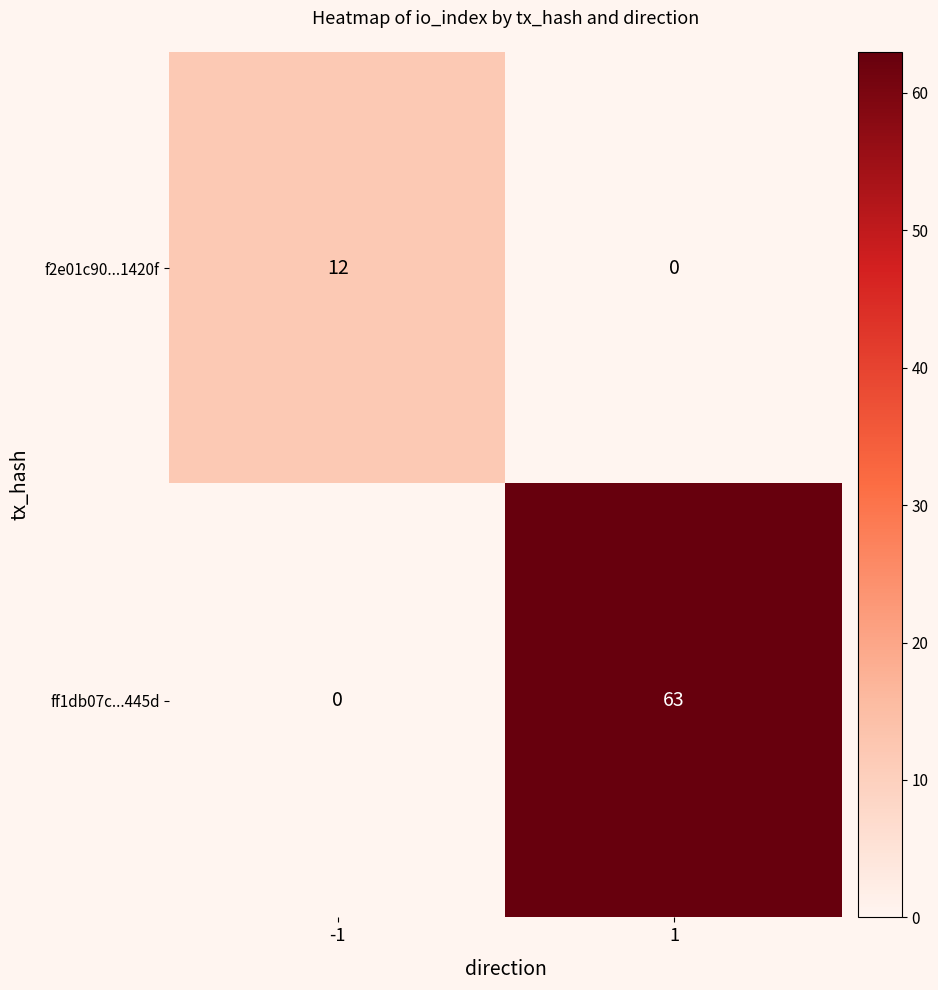

At which category is the sum across all series the highest?

1